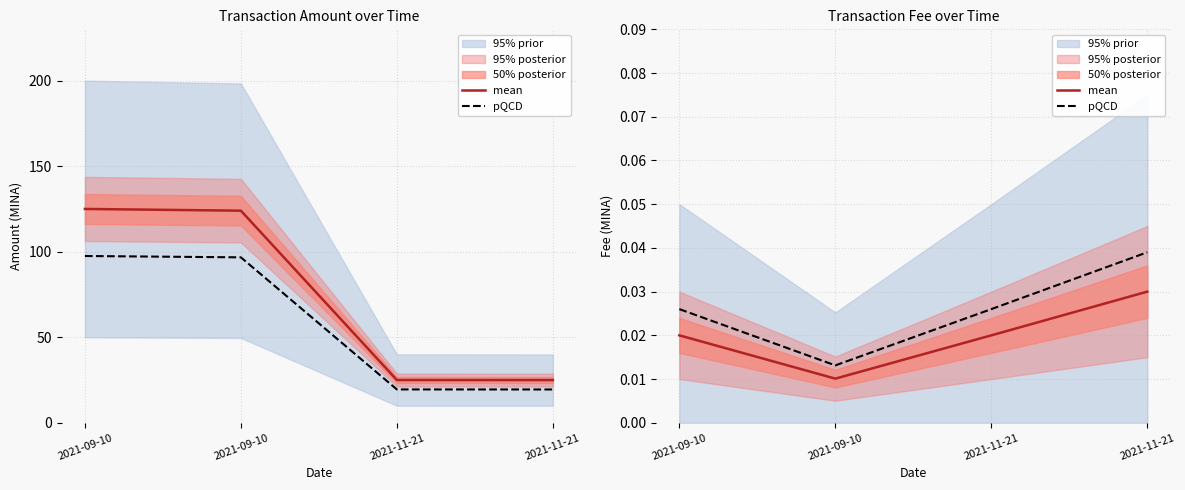

At which category is the sum across all series the highest?

2021-11-21